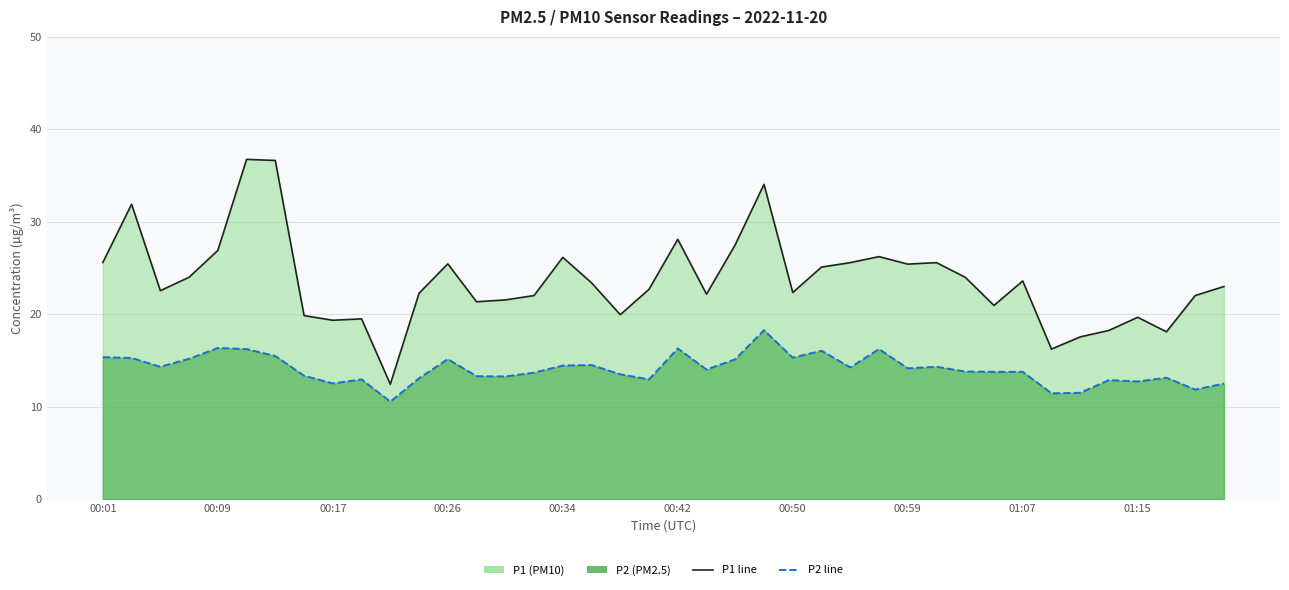

Which series has the largest total across all categories?

P1 line